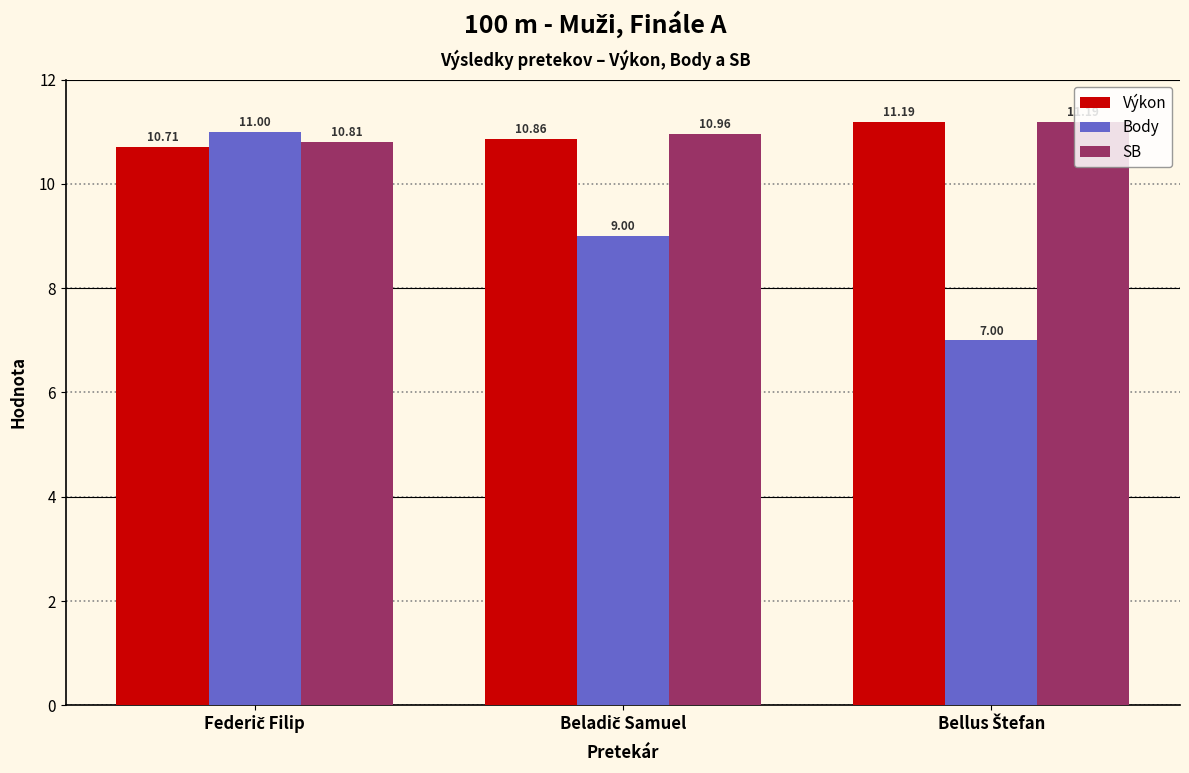

Which series has the largest range (max minus min)?

Body